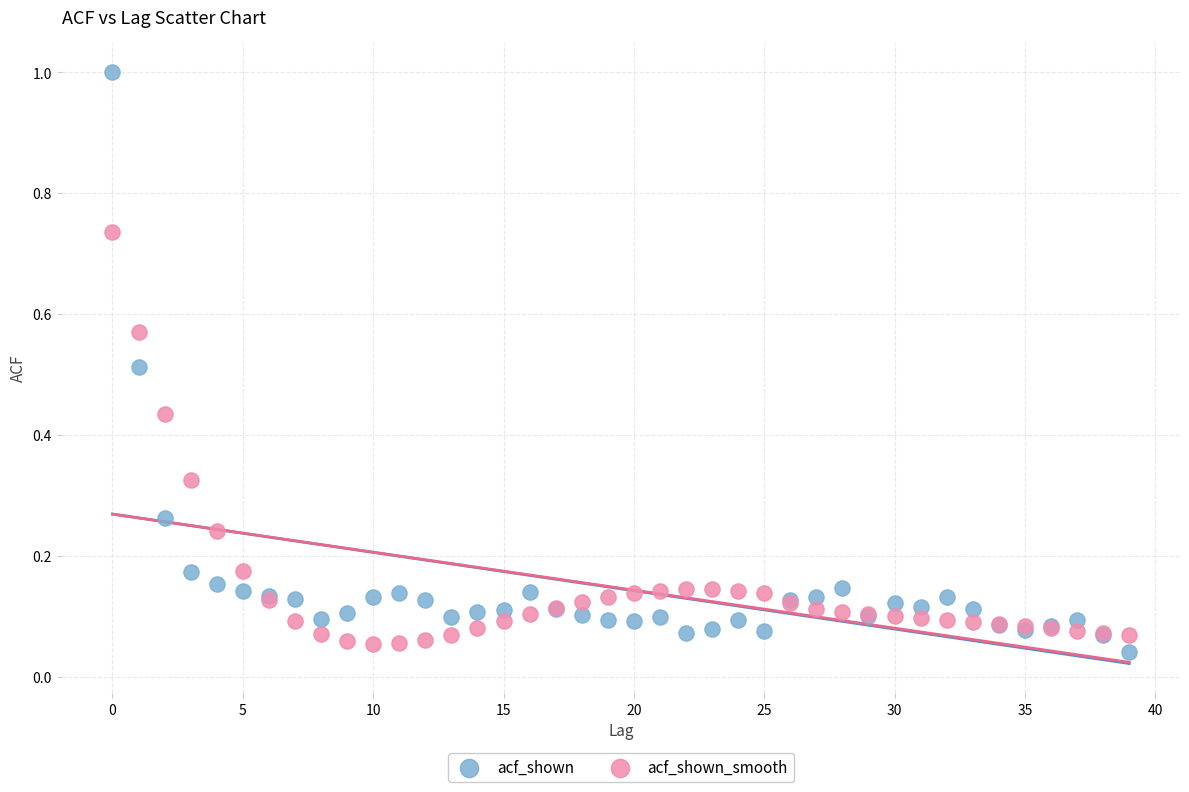

Which series contains the highest Y value?

acf_shown